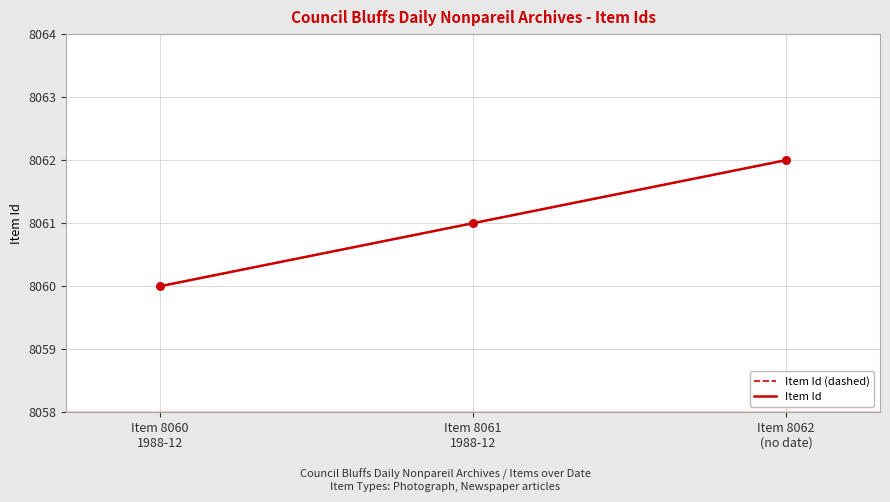

At which category is the sum across all series the highest?

Item 8062
(no date)